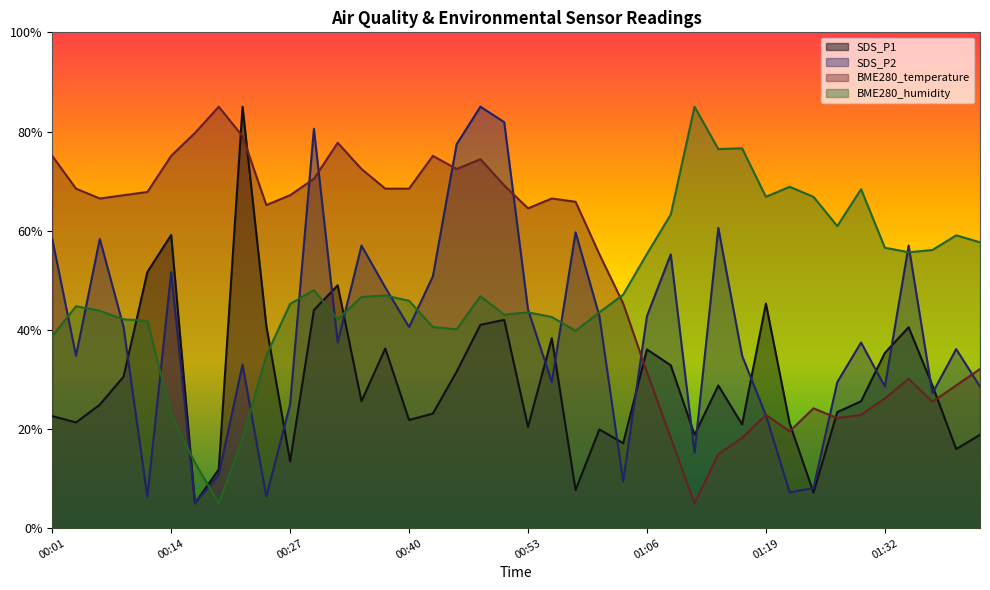

At which label does SDS_P1 reach its minimum?

00:17